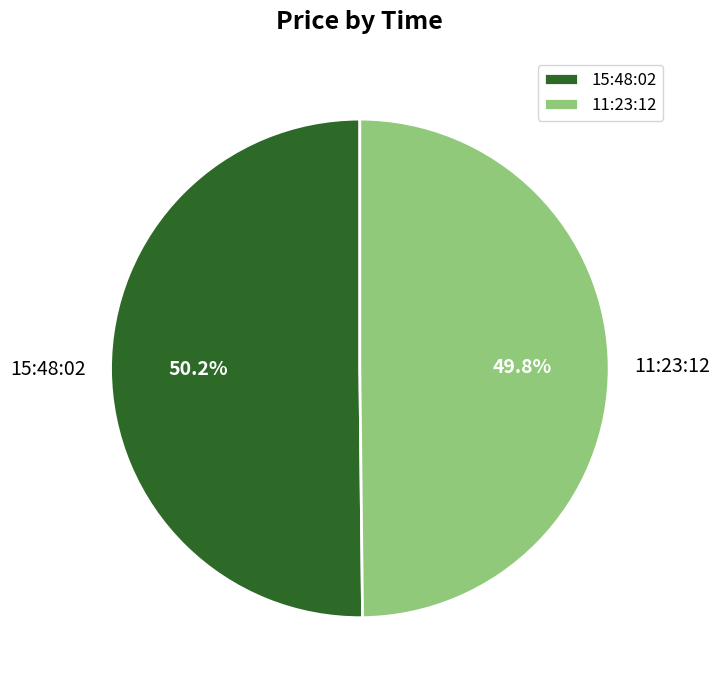

Is there a majority slice in this chart?

Yes